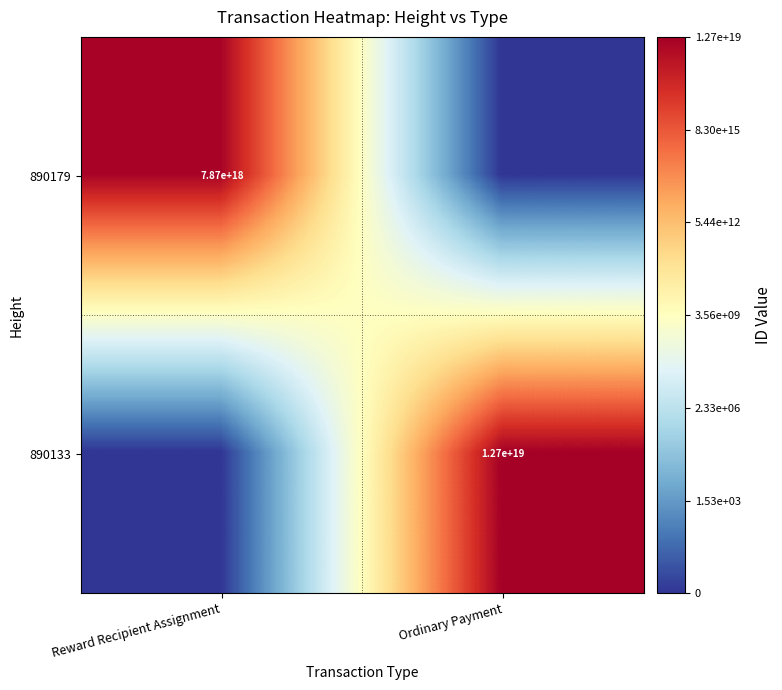

The value of 890179 at Reward Recipient Assignment is 1971503392427173376. True or false?

False